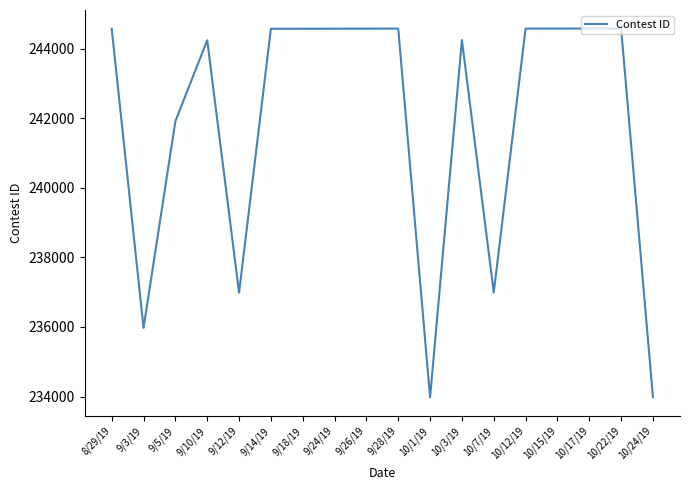

What is the smallest value displayed?

233975